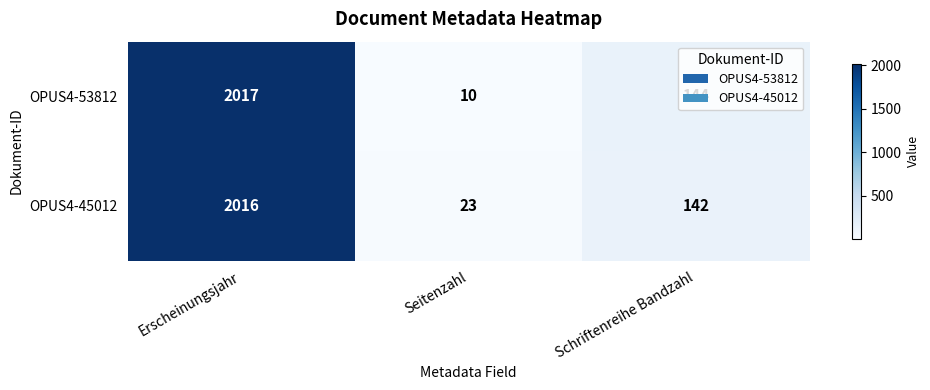

Which label corresponds to the smallest value in the chart?

Seitenzahl